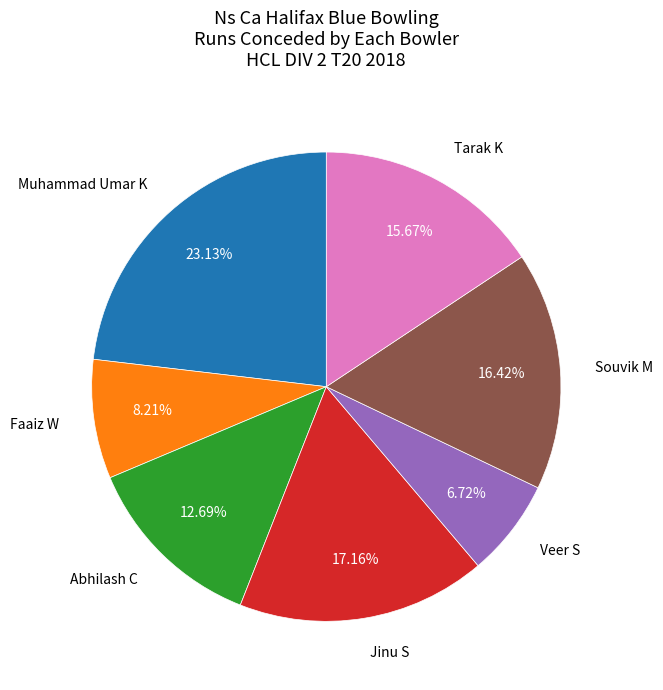

How many segments does this pie chart have?

7